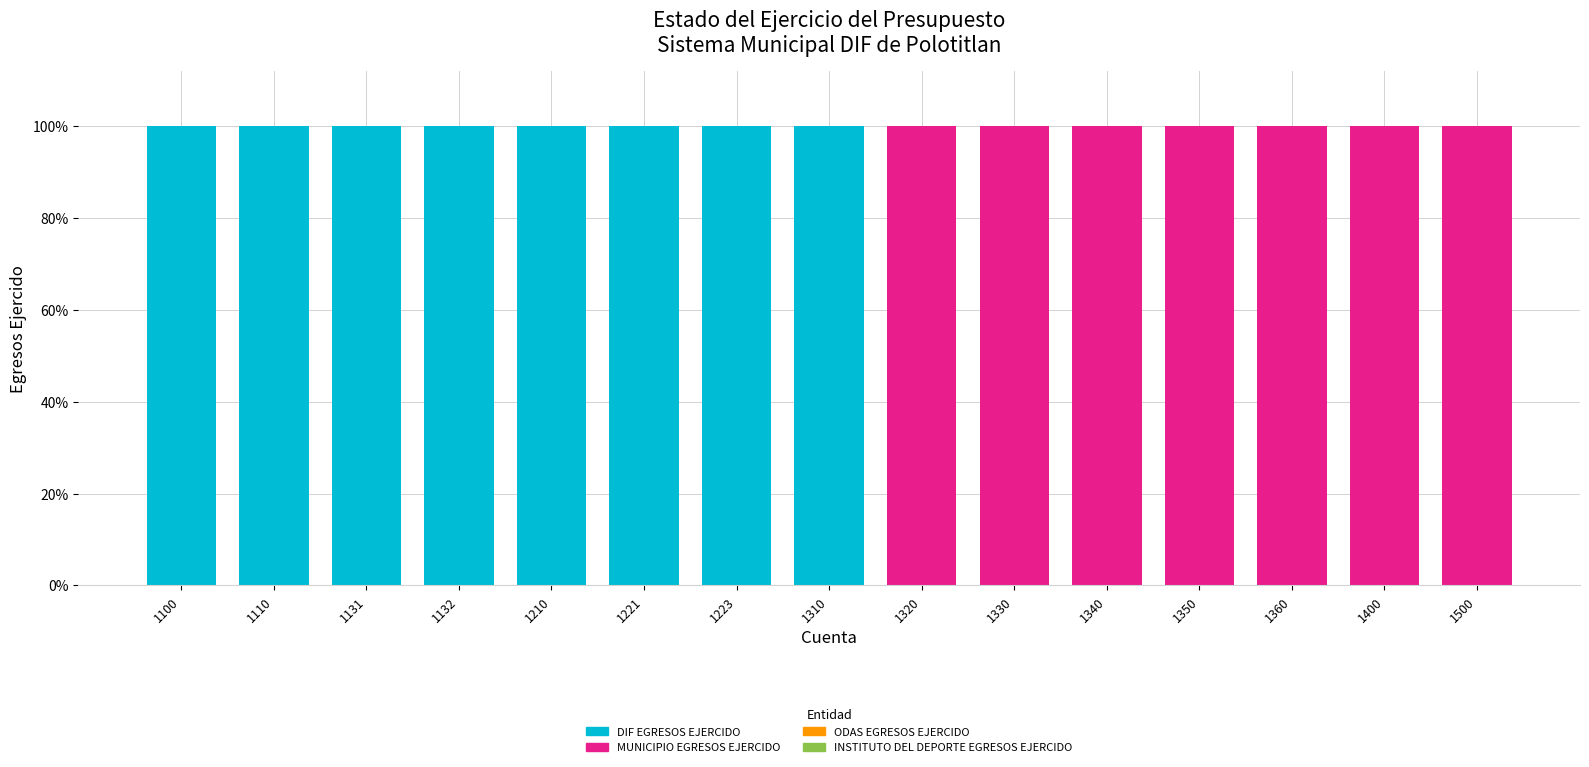

Reading left to right, list the values for the DIF EGRESOS EJERCIDO series.

1100=100	1110=100	1131=100	1132=100	1210=100	1221=100	1223=100	1310=100	1320=0	1330=0	1340=0	1350=0	1360=0	1400=0	1500=0